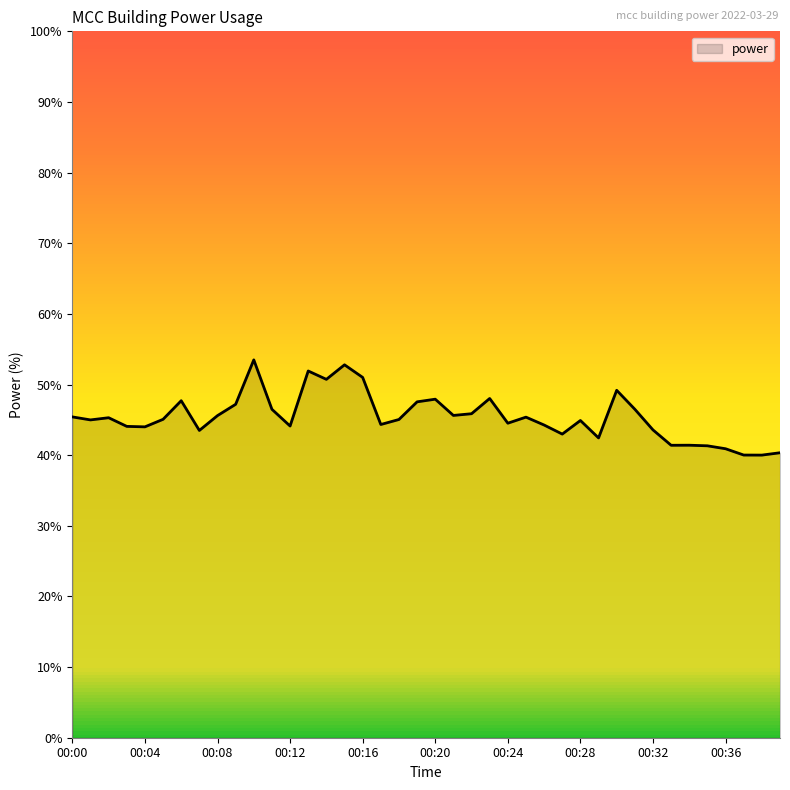

What is the difference between the maximum and minimum values?

13.5